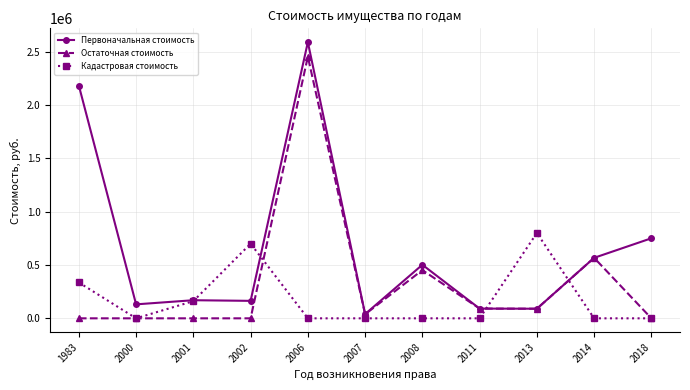

Is it true that Первоначальная стоимость equals 3845595.5 at 1983?

False